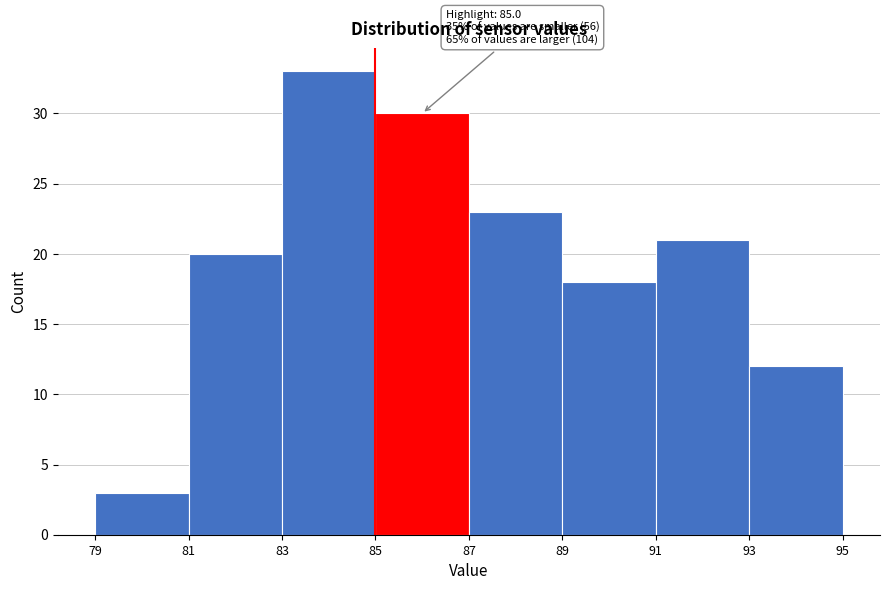

Over which range of the x-axis is the bar tallest?

83 to 85